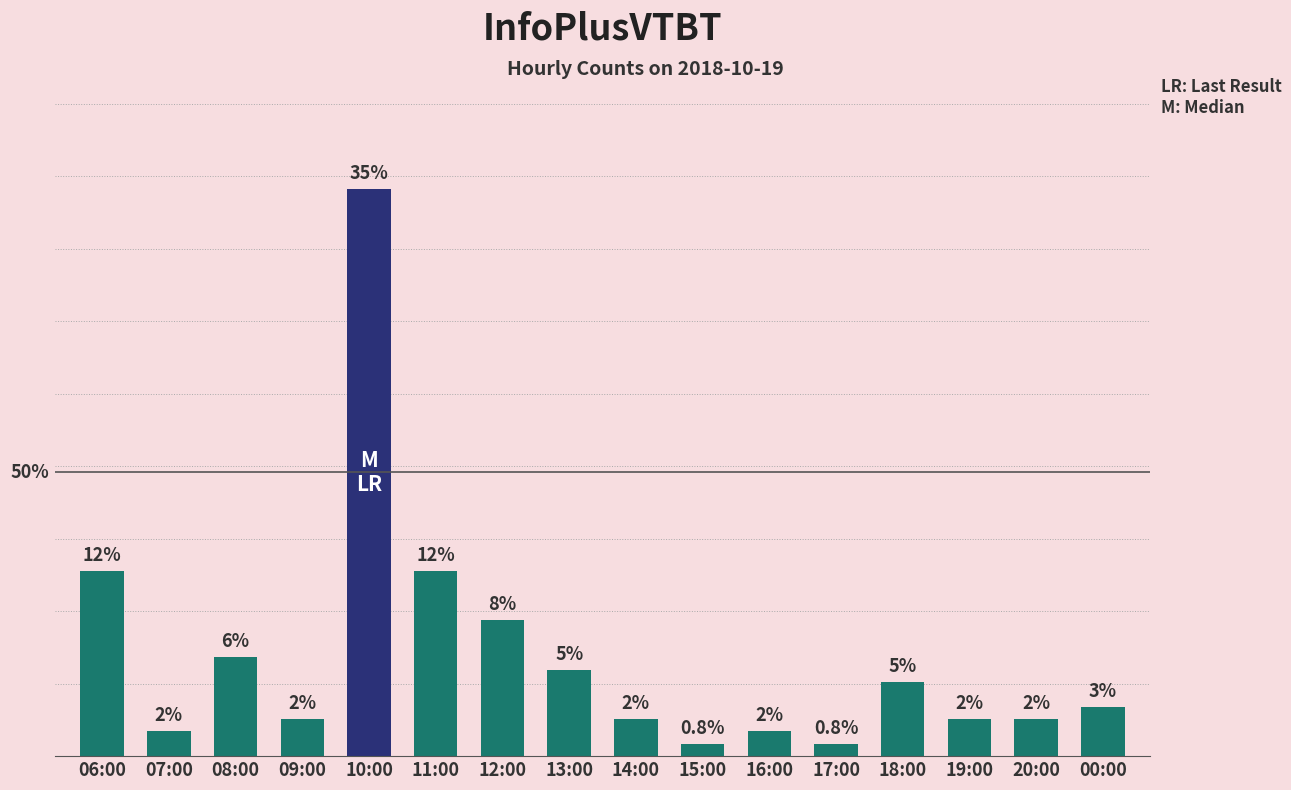

Which label corresponds to the largest value in the chart?

10:00